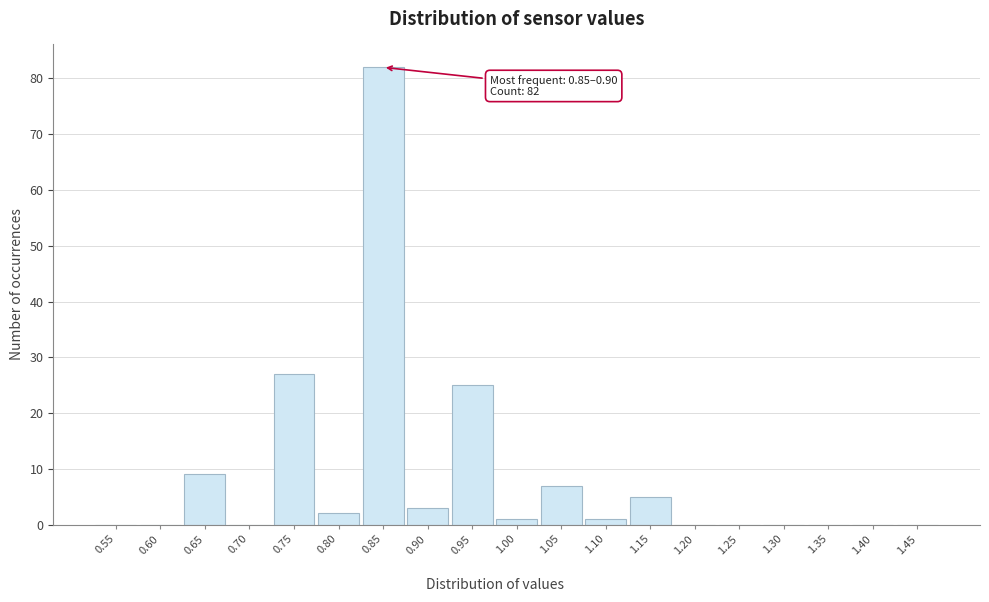

Reading left to right, extract all data points from this chart.

0.55=0	0.60=0	0.65=9	0.70=0	0.75=27	0.80=2	0.85=82	0.90=3	0.95=25	1.00=1	1.05=7	1.10=1	1.15=5	1.20=0	1.25=0	1.30=0	1.35=0	1.40=0	1.45=0